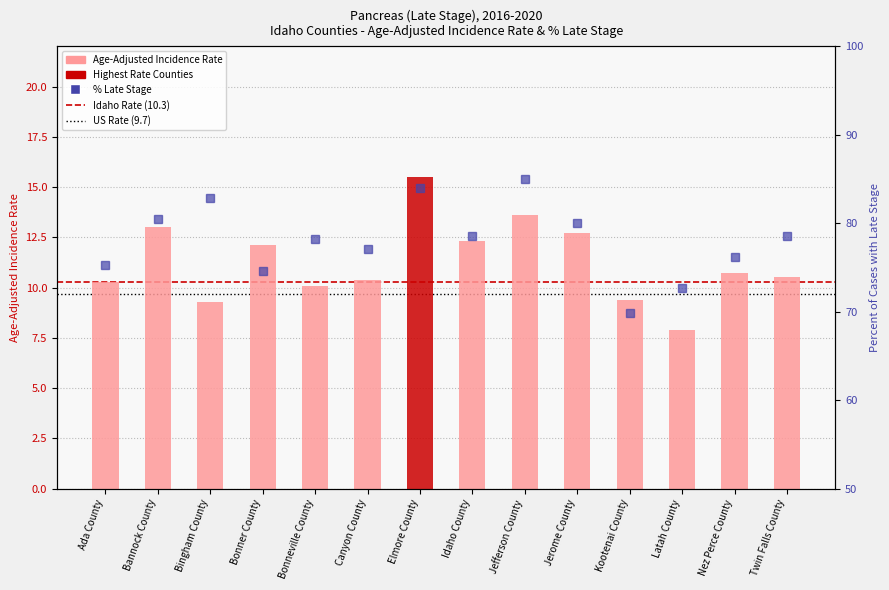

The Age-Adjusted Incidence Rate series shows 16.1 at Idaho County. True or false?

False